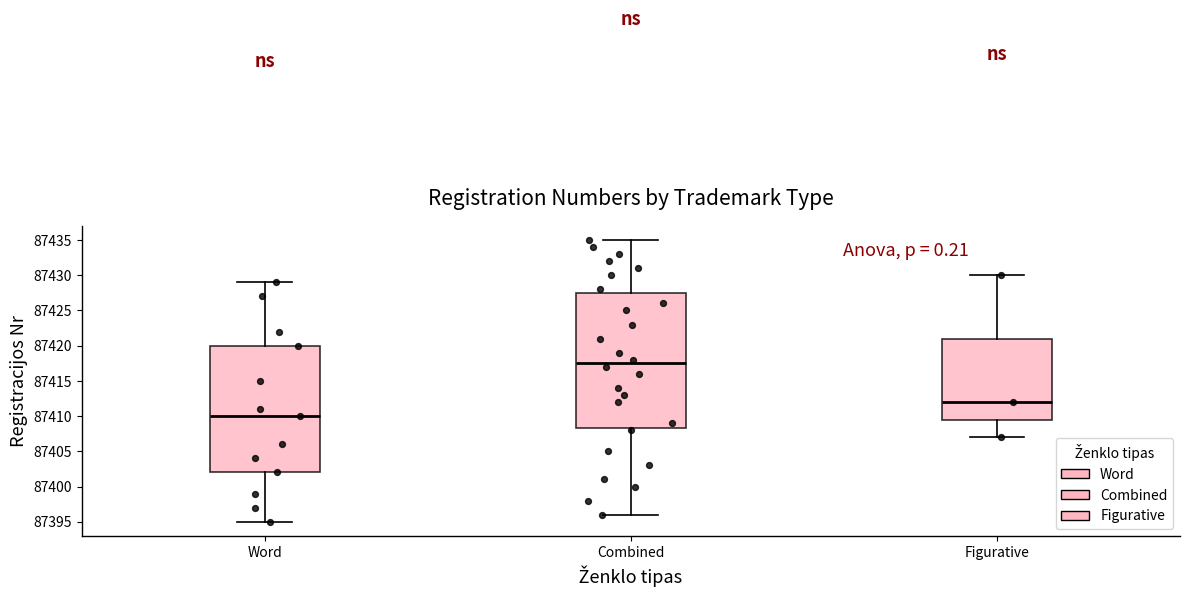

Which box is the tallest, from its lower edge to its upper edge?

Combined